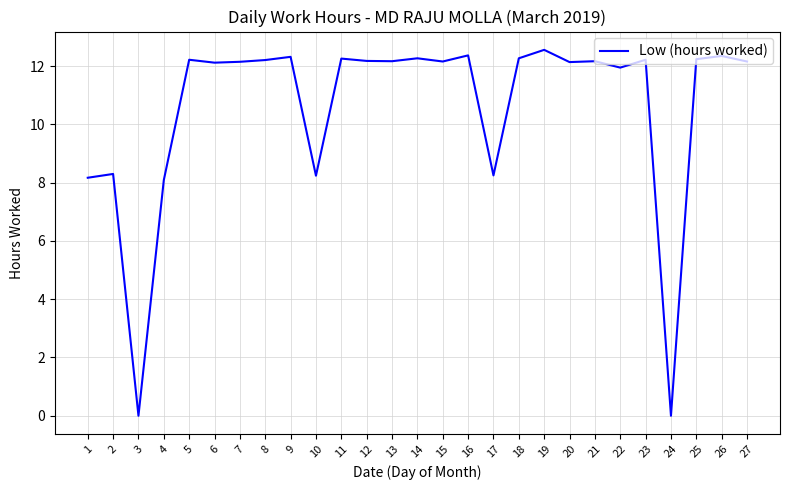

What is the change in value from 8 to 26?

+0.1